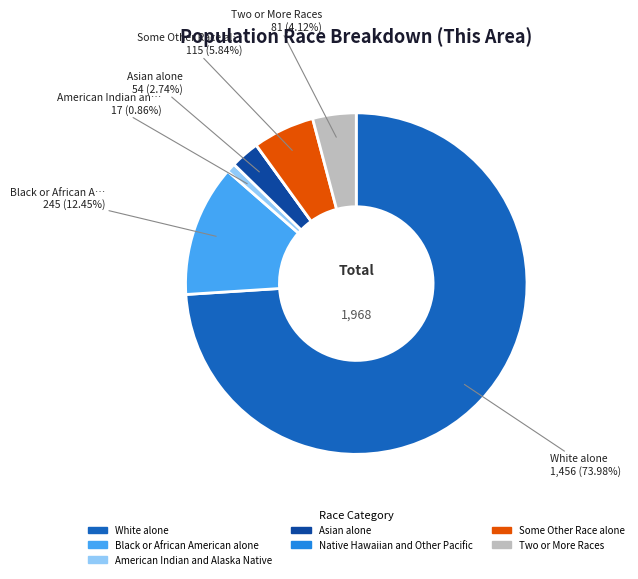

To the nearest percent, what percentage of the pie is Some Other Race alone?

6%